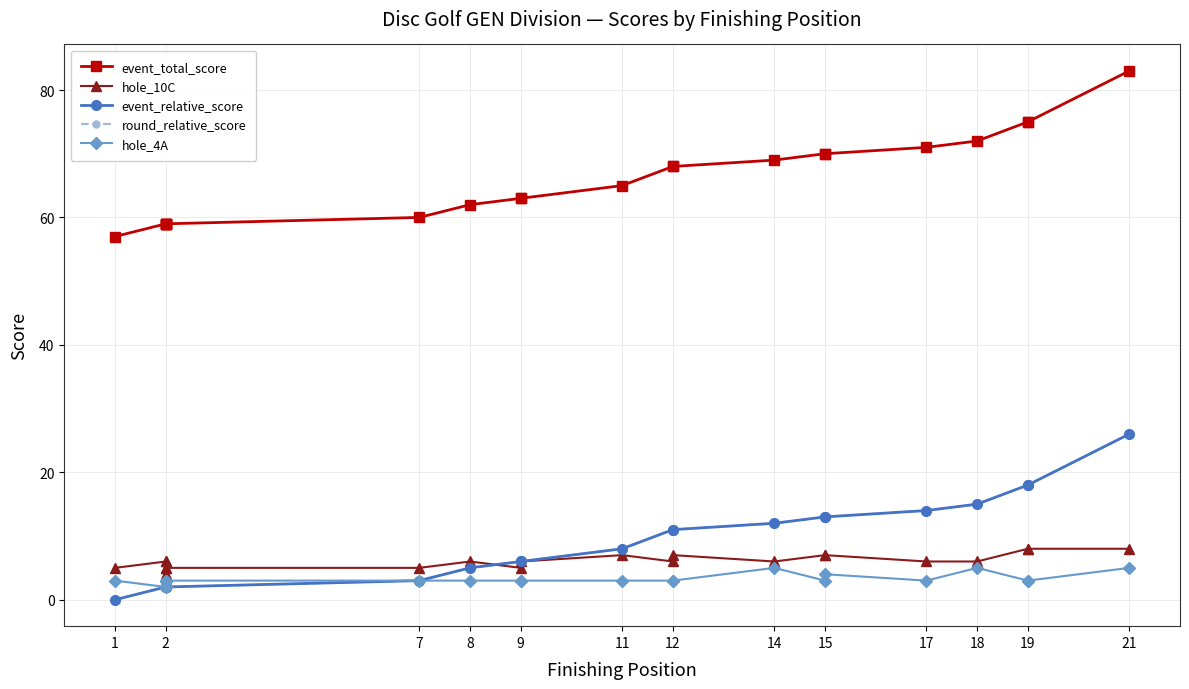

What is the label of the 20th point from the right?

2